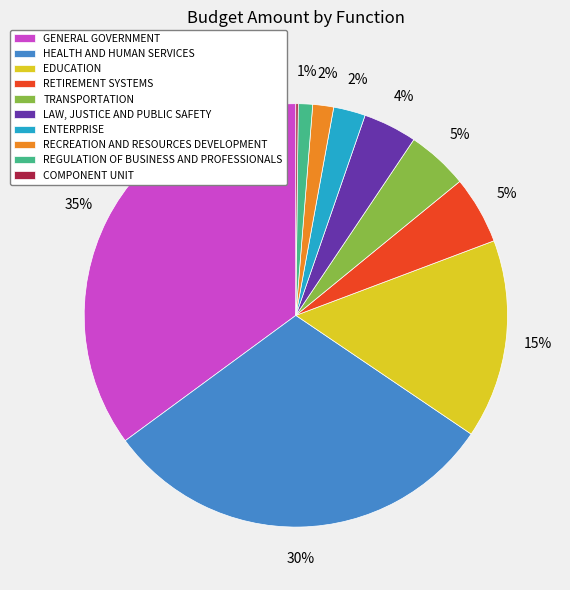

To the nearest percent, what portion does HEALTH AND HUMAN SERVICES represent?

30%